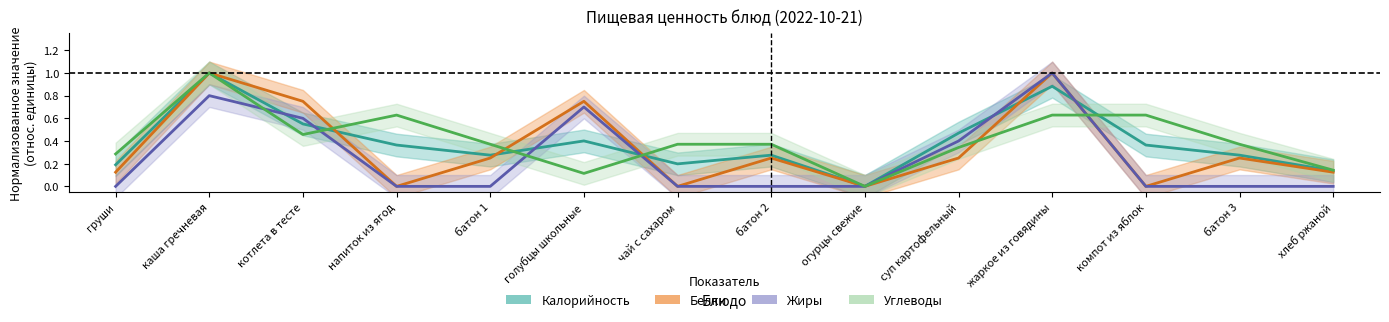

What is the difference between the second highest and minimum values in the Жиры series?

0.8